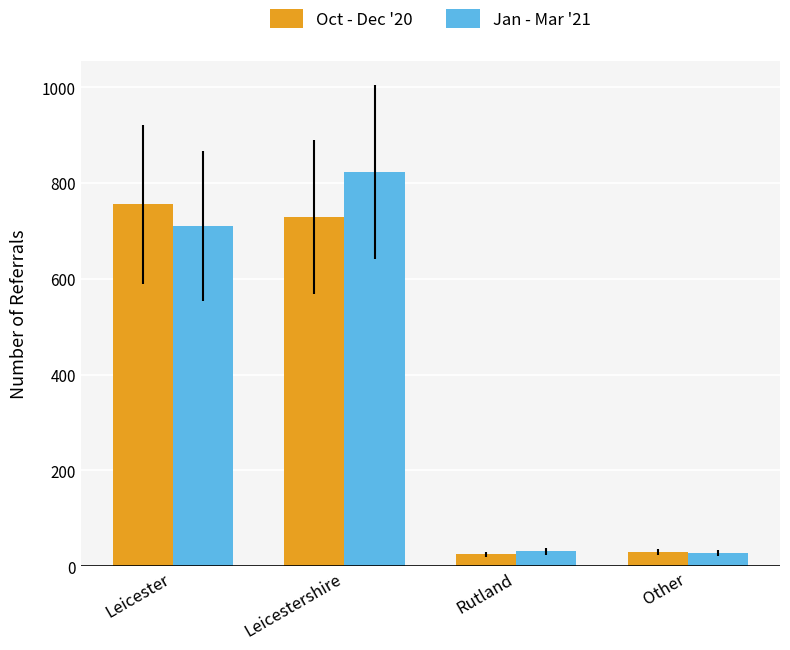

What is the label of the 3rd bar from the left?

Rutland